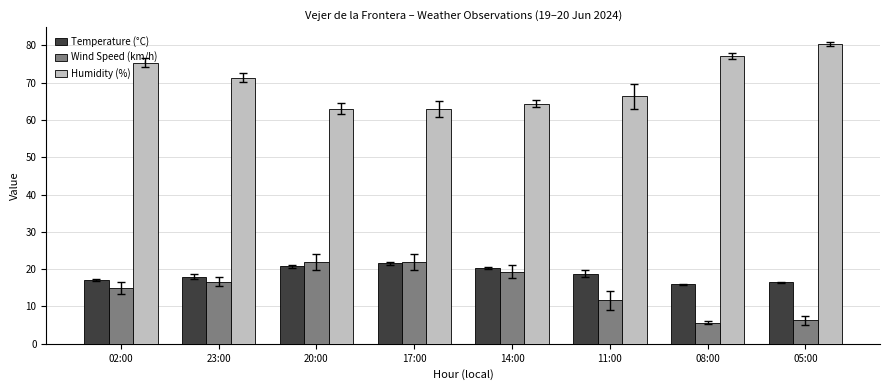

What is the average value of the Temperature (°C) series?

18.6